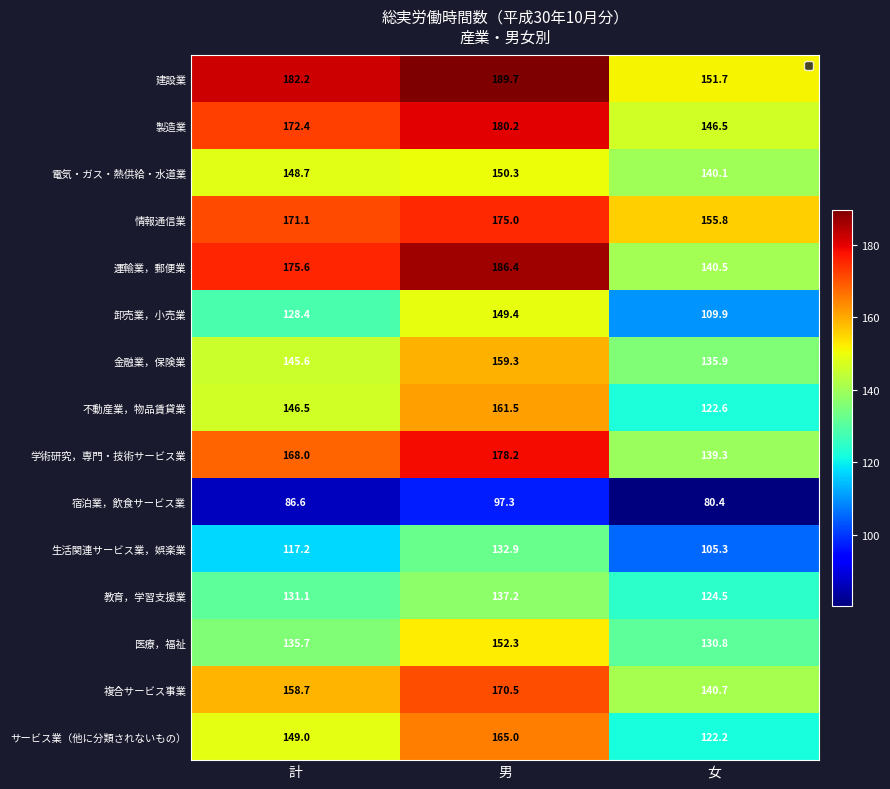

At how many categories does at least one series exceed 117?

3